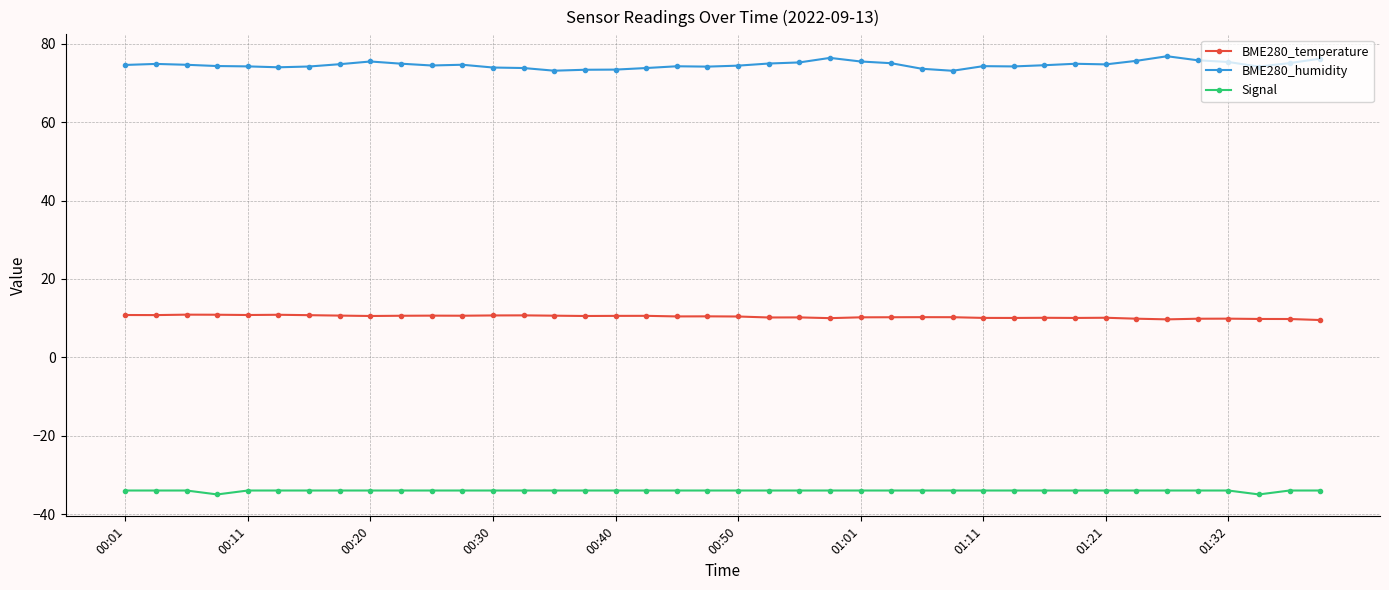

What is the value of the BME280_humidity point at the 18th from the left?

73.8